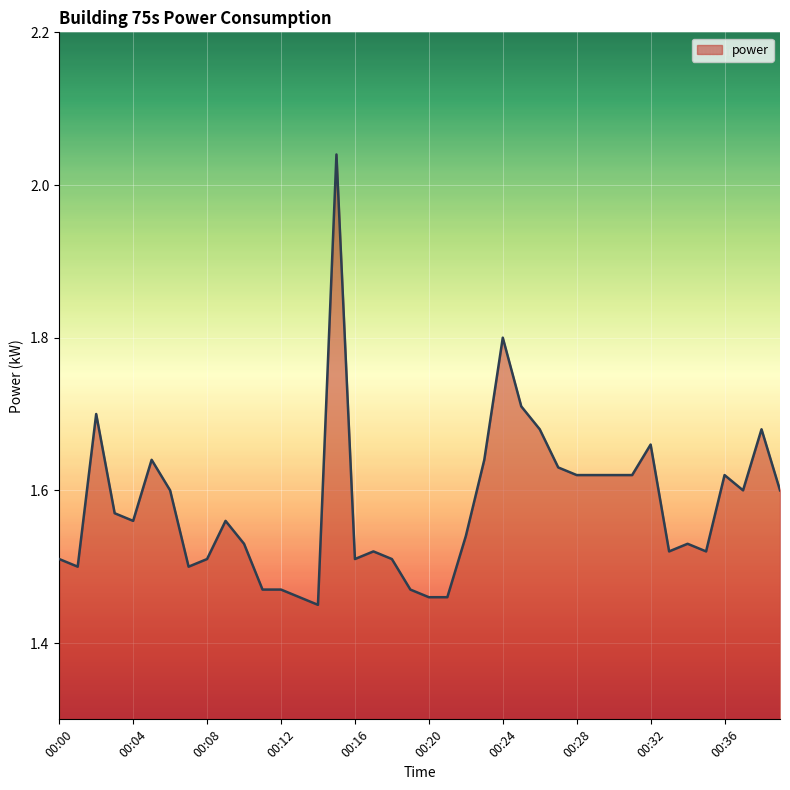

What is the difference between the maximum and minimum values?

0.6